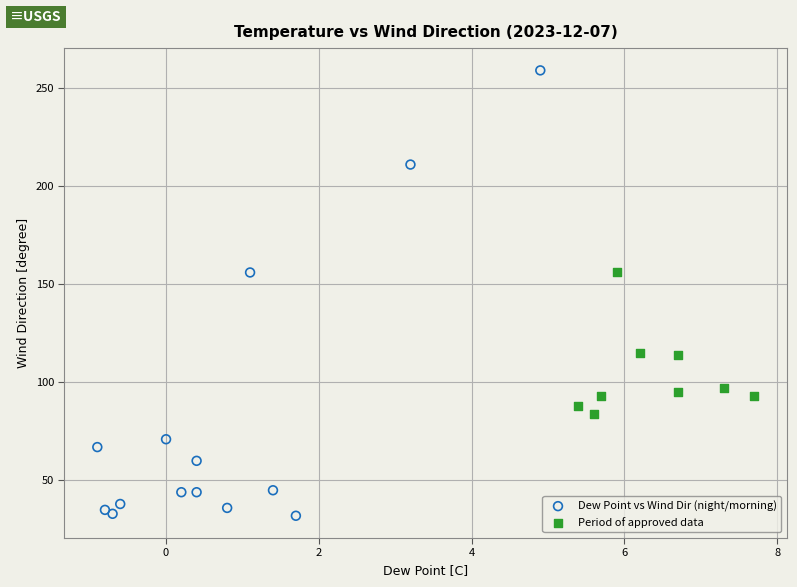

Which series reaches the maximum Y coordinate?

Dew Point vs Wind Dir (night/morning)